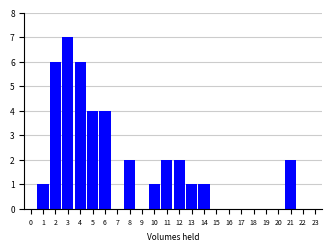

Reading left to right, what are all the values shown in this chart?

0=0	1=1	2=6	3=7	4=6	5=4	6=4	7=0	8=2	9=0	10=1	11=2	12=2	13=1	14=1	15=0	16=0	17=0	18=0	19=0	20=0	21=2	22=0	23=0